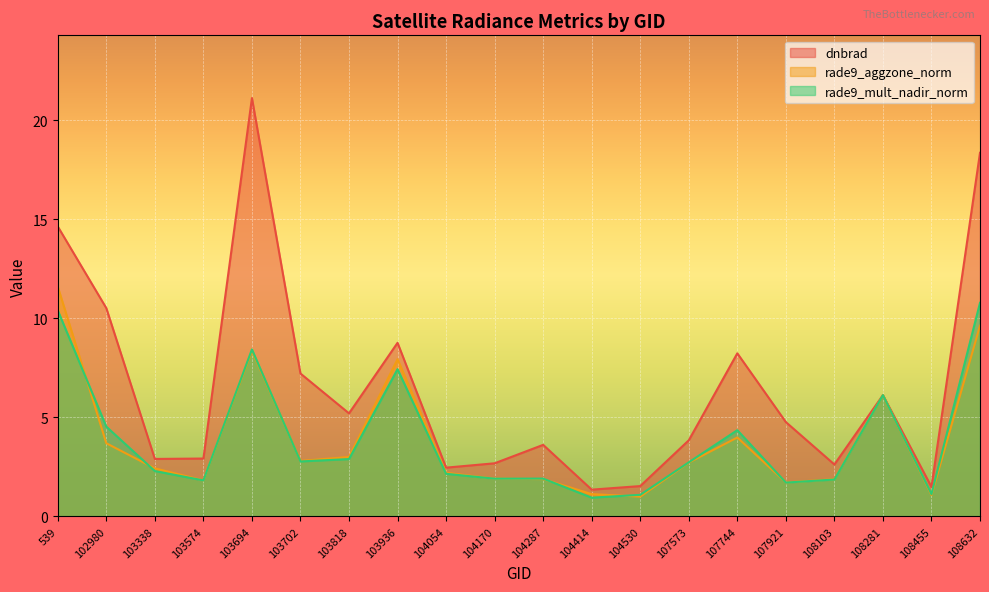

Is it true that rade9_mult_nadir_norm equals 1.9 at 104170?

True